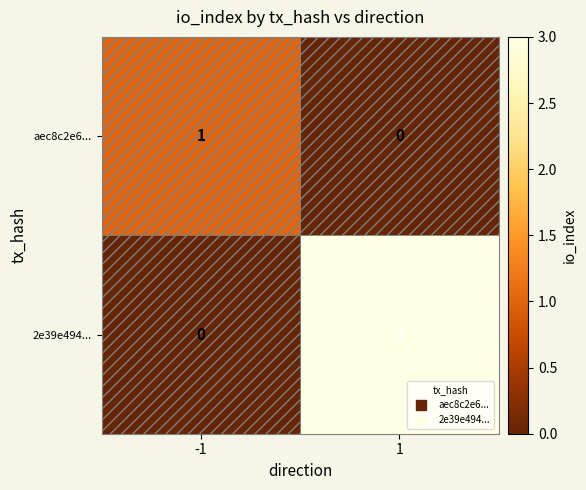

At which category is the sum across all series the highest?

1